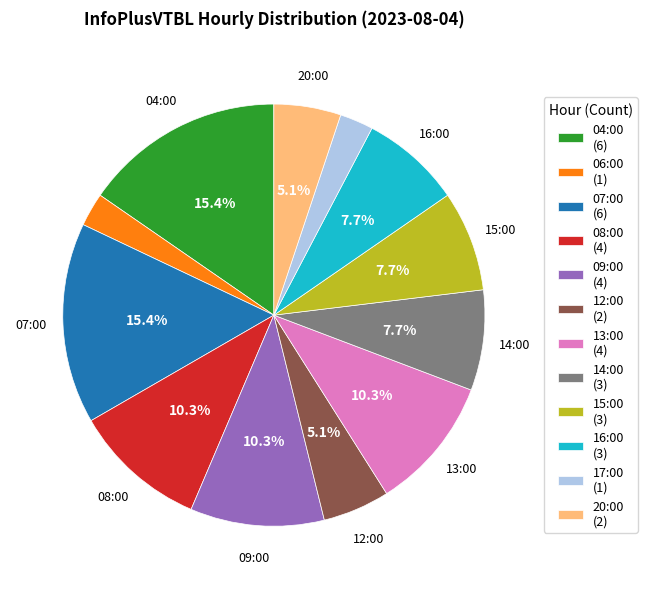

To the nearest percent, what is the difference between the largest and smallest slice percentages?

13%